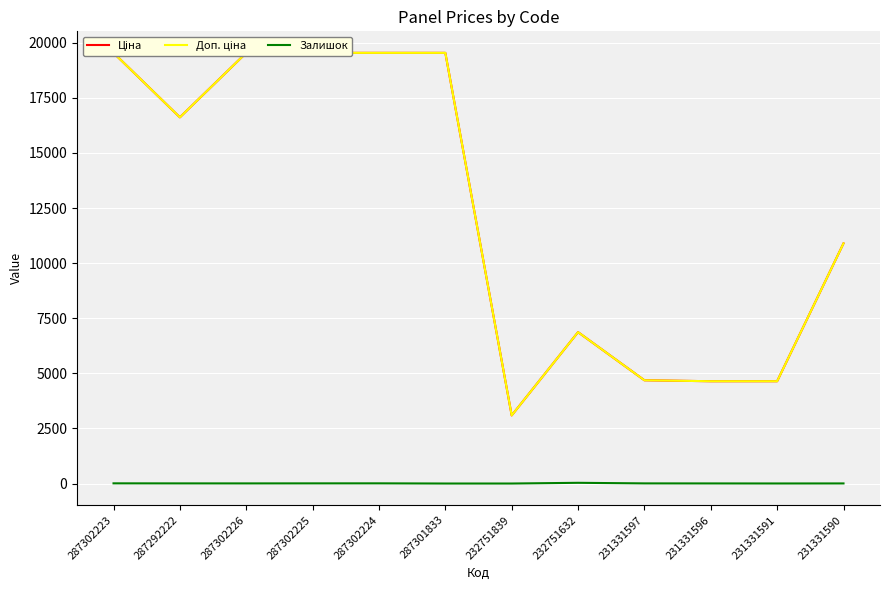

Which category has the highest value in the Залишок series?

232751632